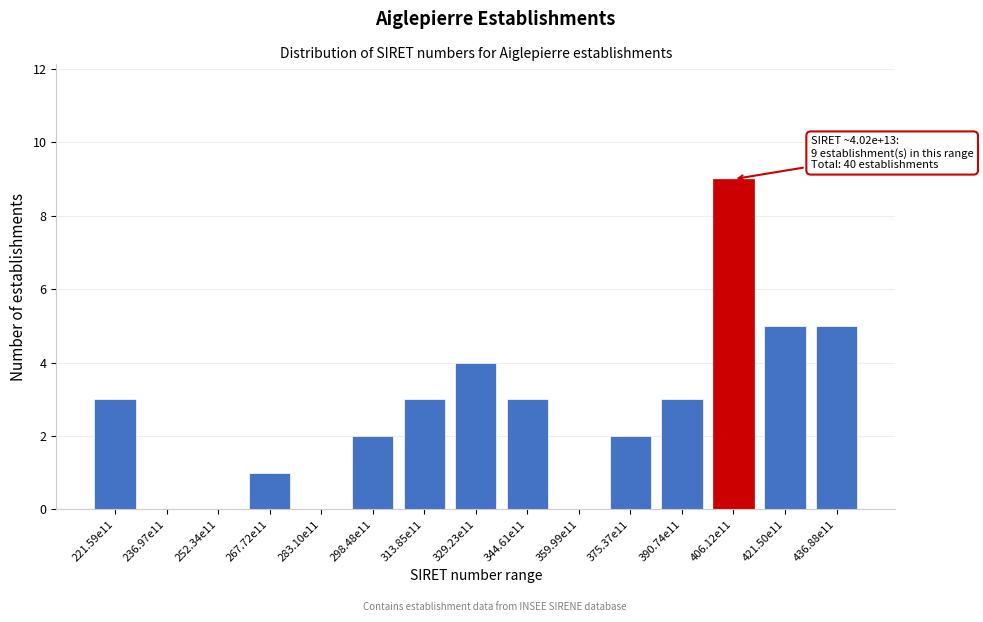

Reading right to left, transcribe all the data shown in this chart.

436.88e11=5	421.50e11=5	406.12e11=9	390.74e11=3	375.37e11=2	359.99e11=0	344.61e11=3	329.23e11=4	313.85e11=3	298.48e11=2	283.10e11=0	267.72e11=1	252.34e11=0	236.97e11=0	221.59e11=3